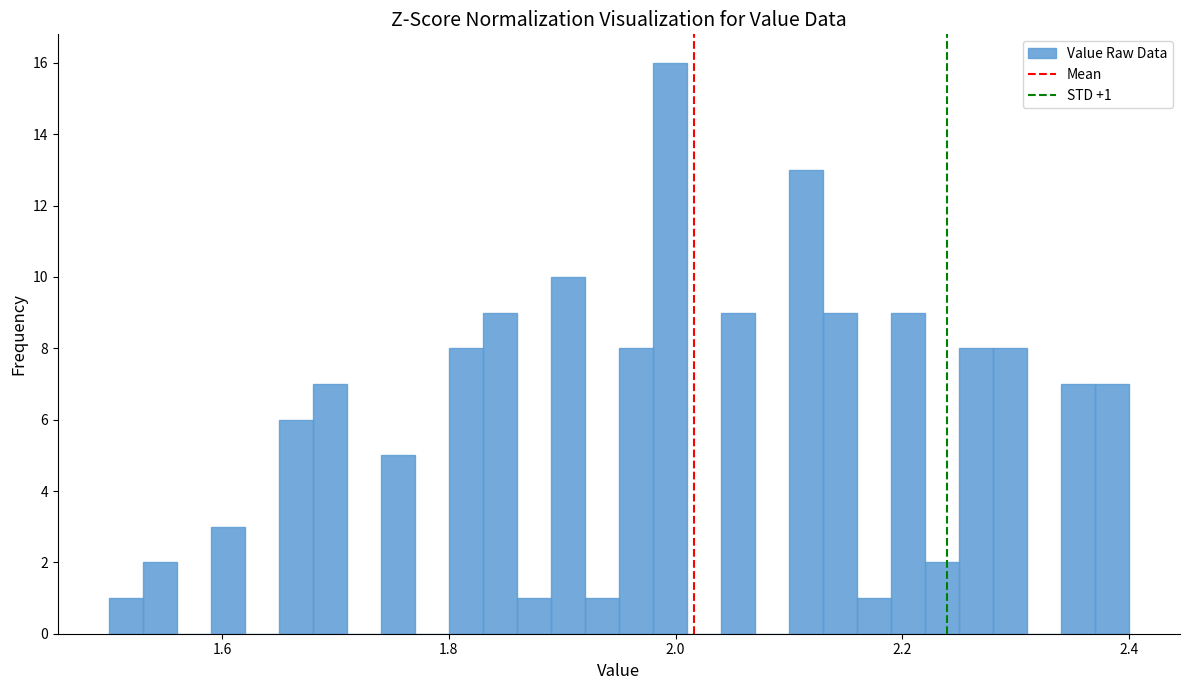

Around what value on the x-axis is the tallest bar? Give the approximate position of its centre, as read against the axis.

2.00